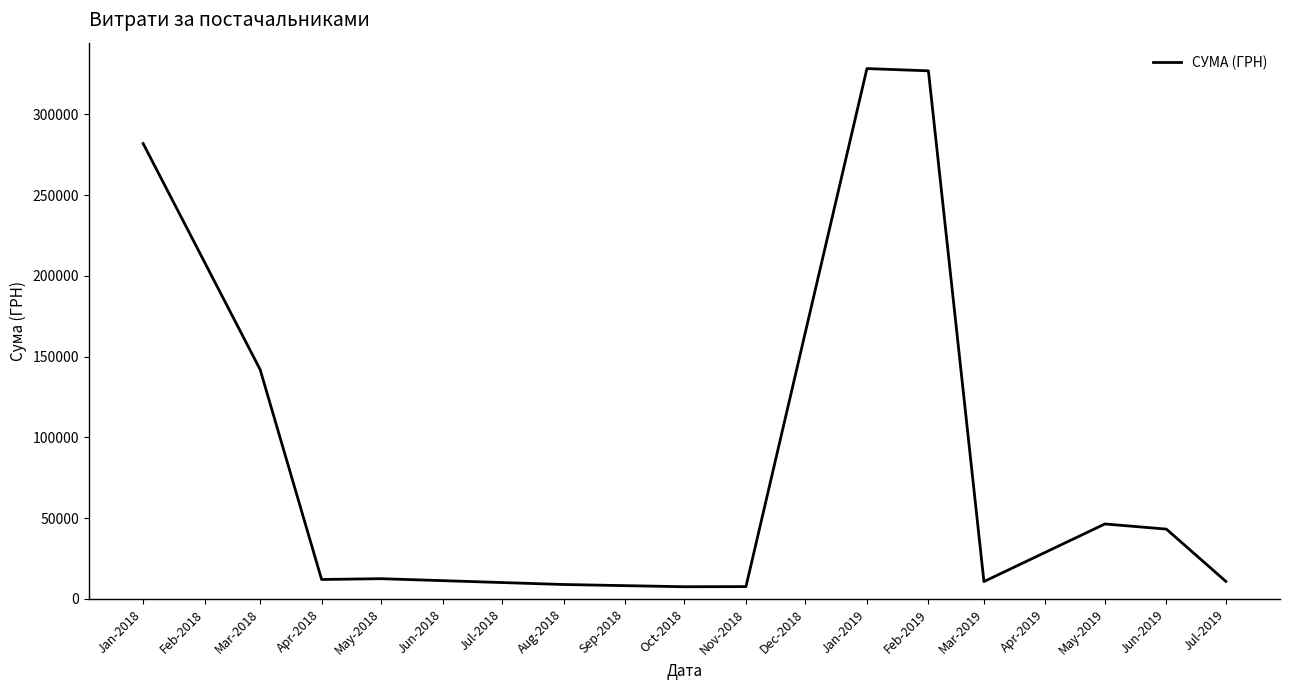

What is the difference between the values at Jan-2019 and Oct-2018?

320806.0